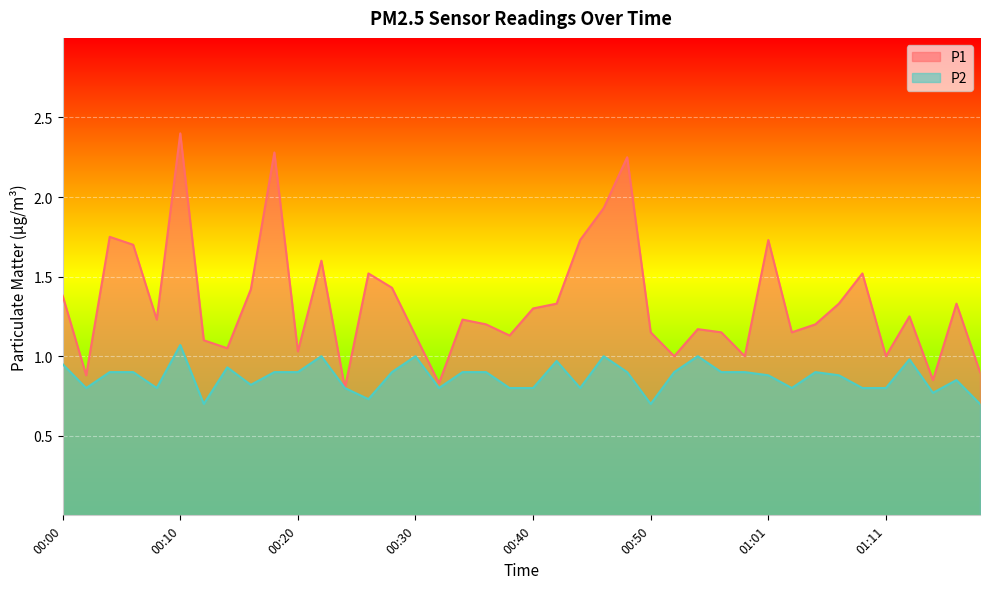

What is the sum of the P2 values at 01:19 and 00:48?

1.6